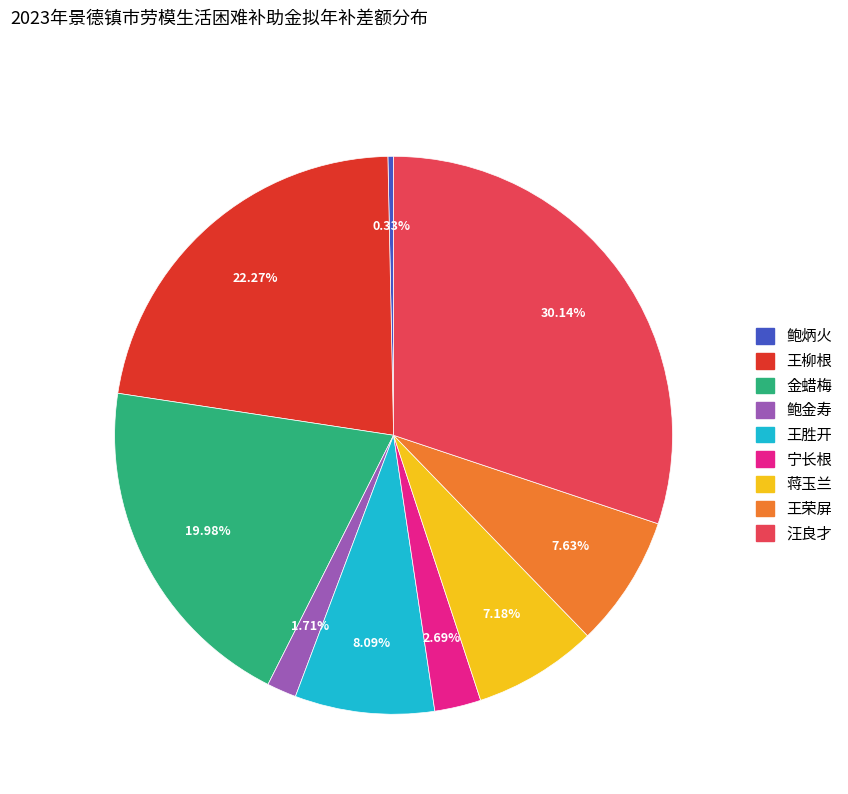

Count the number of slices in the pie.

9